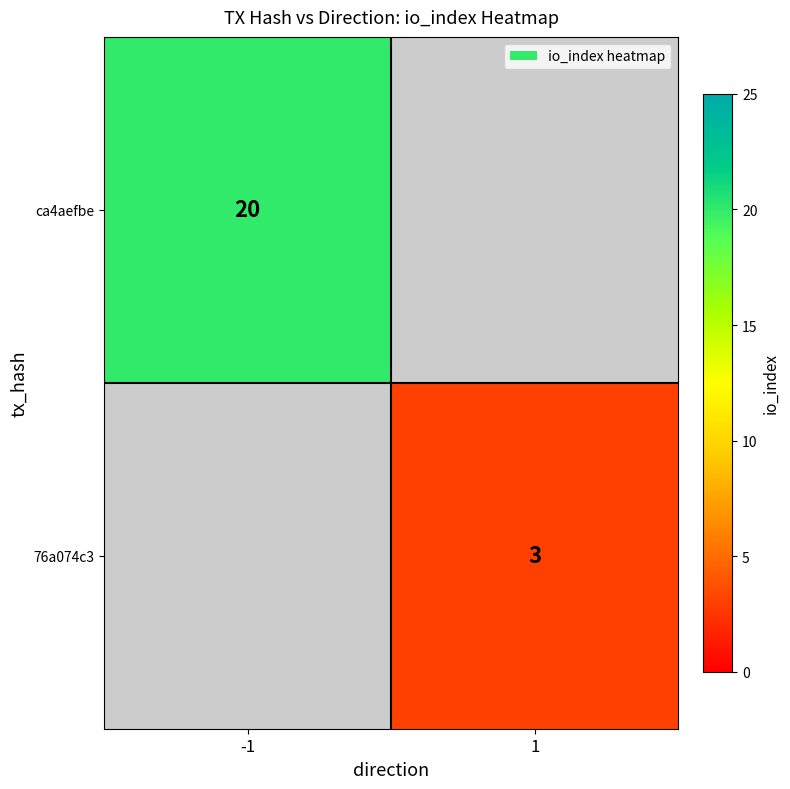

The value of ca4aefbe at -1 is 20. True or false?

True